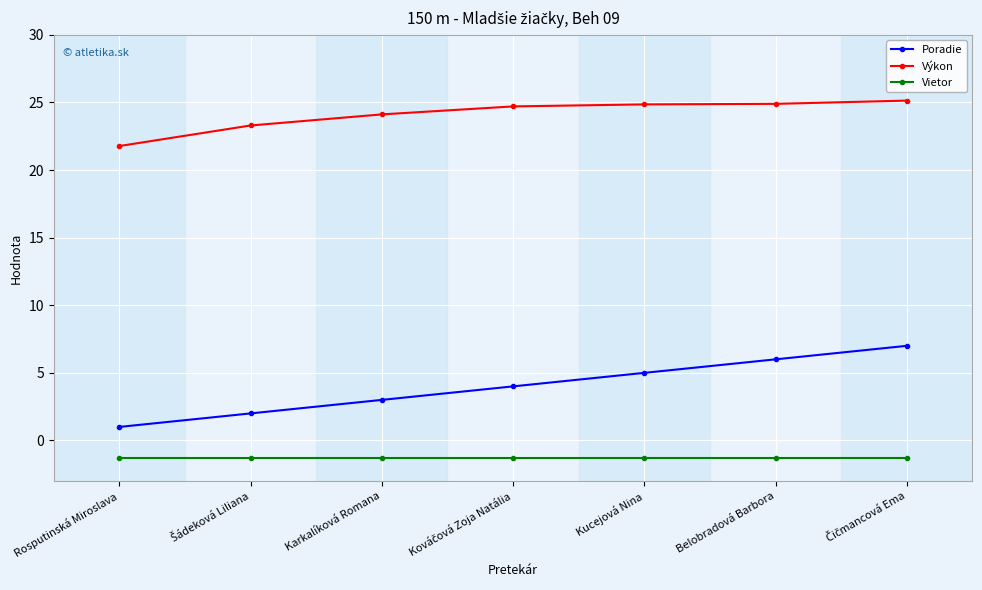

Read the Výkon value at Belobradová Barbora.

24.9